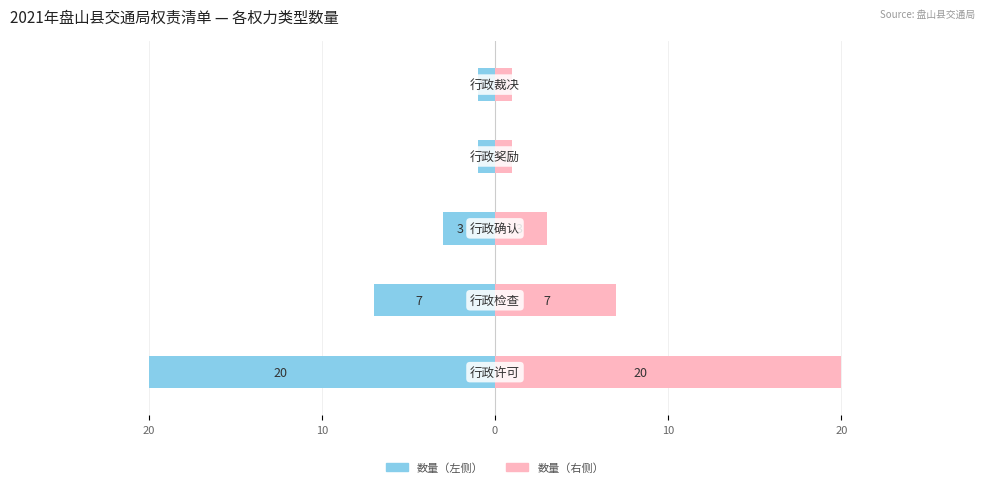

Where does the 数量（右） series first go above 3?

20